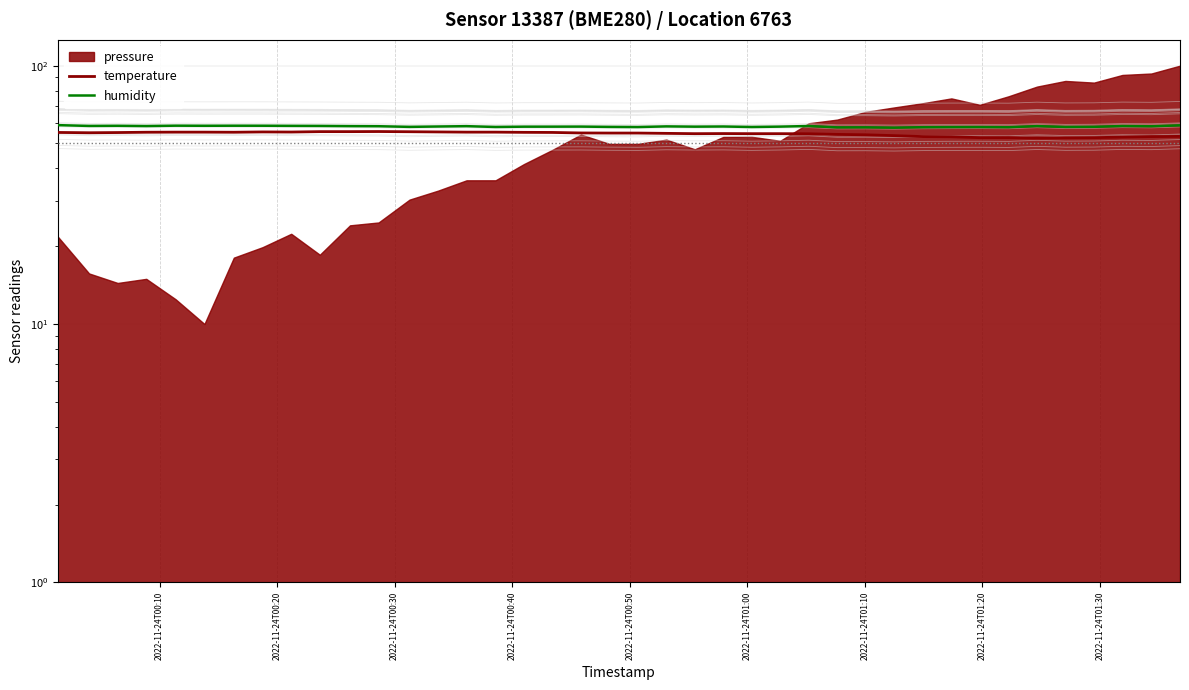

True or false: humidity and temperature cross at least once.

False